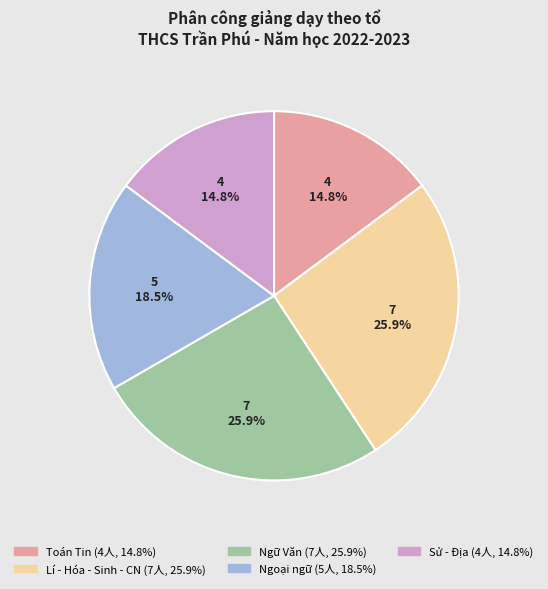

Which has a higher value, Sử - Địa or Lí - Hóa - Sinh - CN?

Lí - Hóa - Sinh - CN